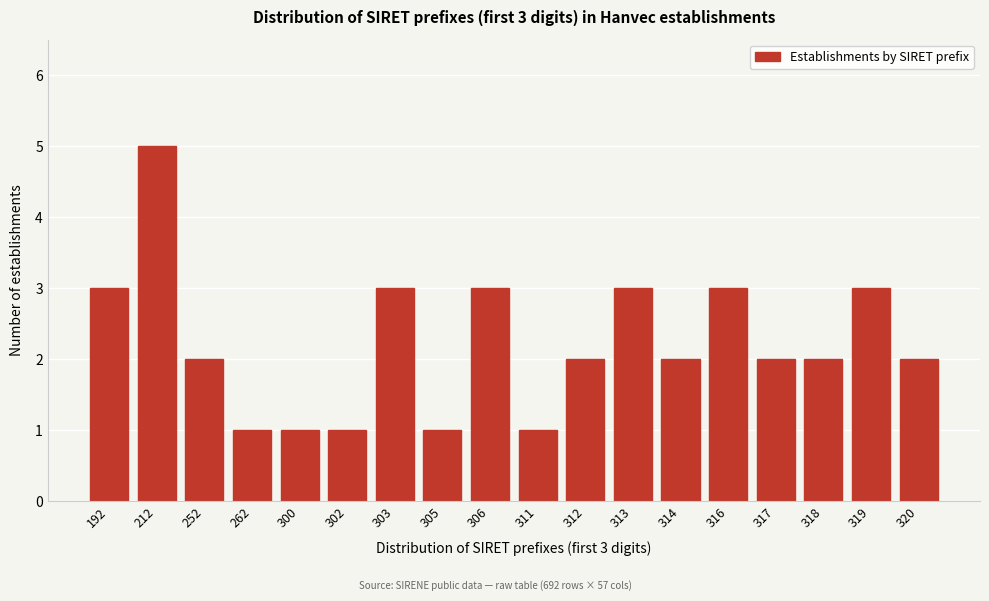

Reading left to right, extract all data points from this chart.

3	5	2	1	1	1	3	1	3	1	2	3	2	3	2	2	3	2